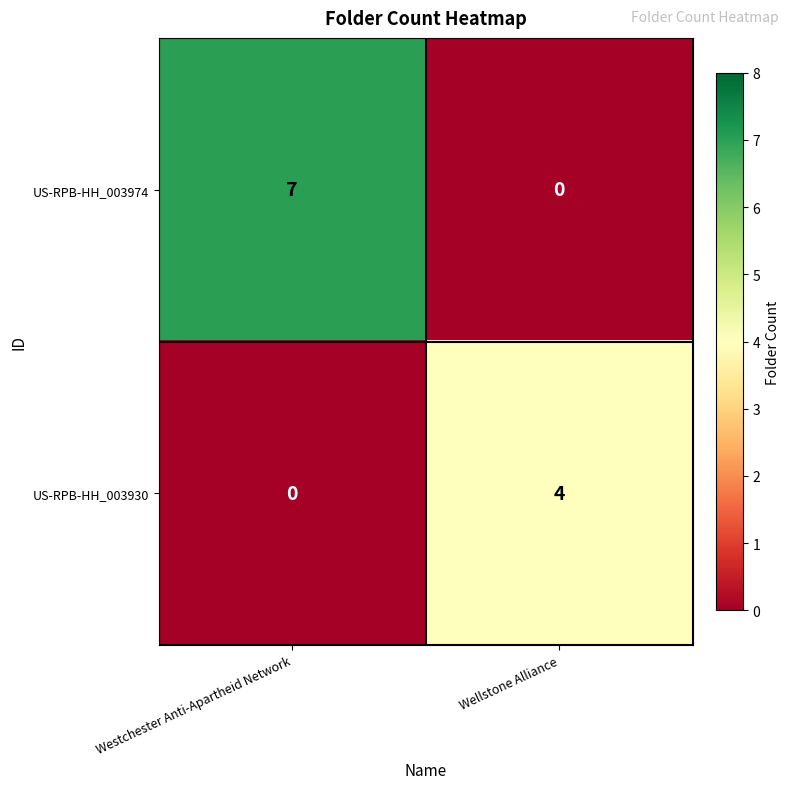

What is the maximum value shown in the chart?

7